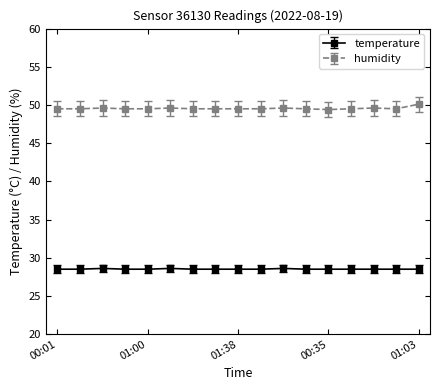

How many lines are shown in the chart?

2